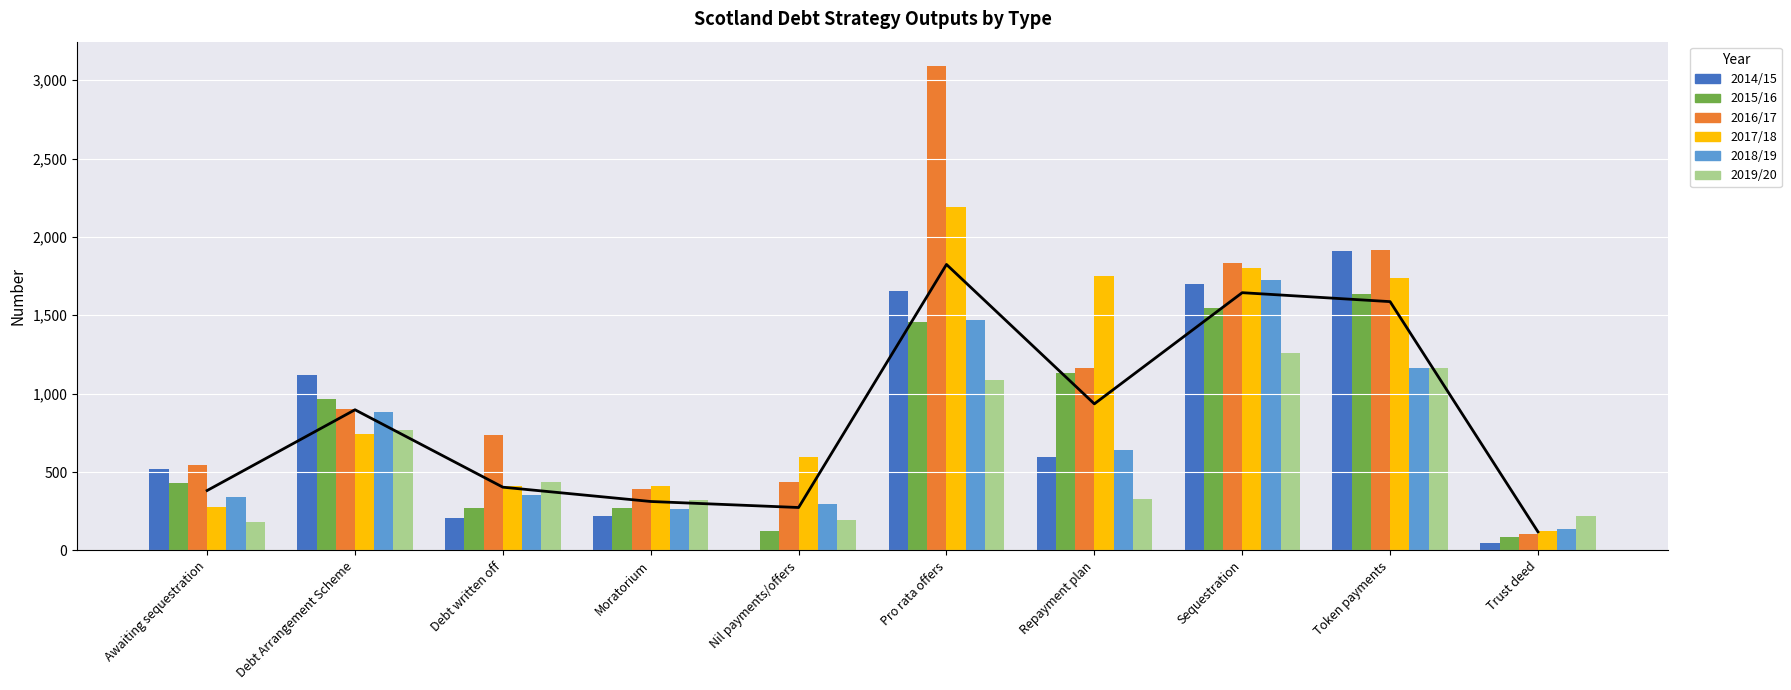

The 2018/19 series shows 1161.0 at Token payments. True or false?

True